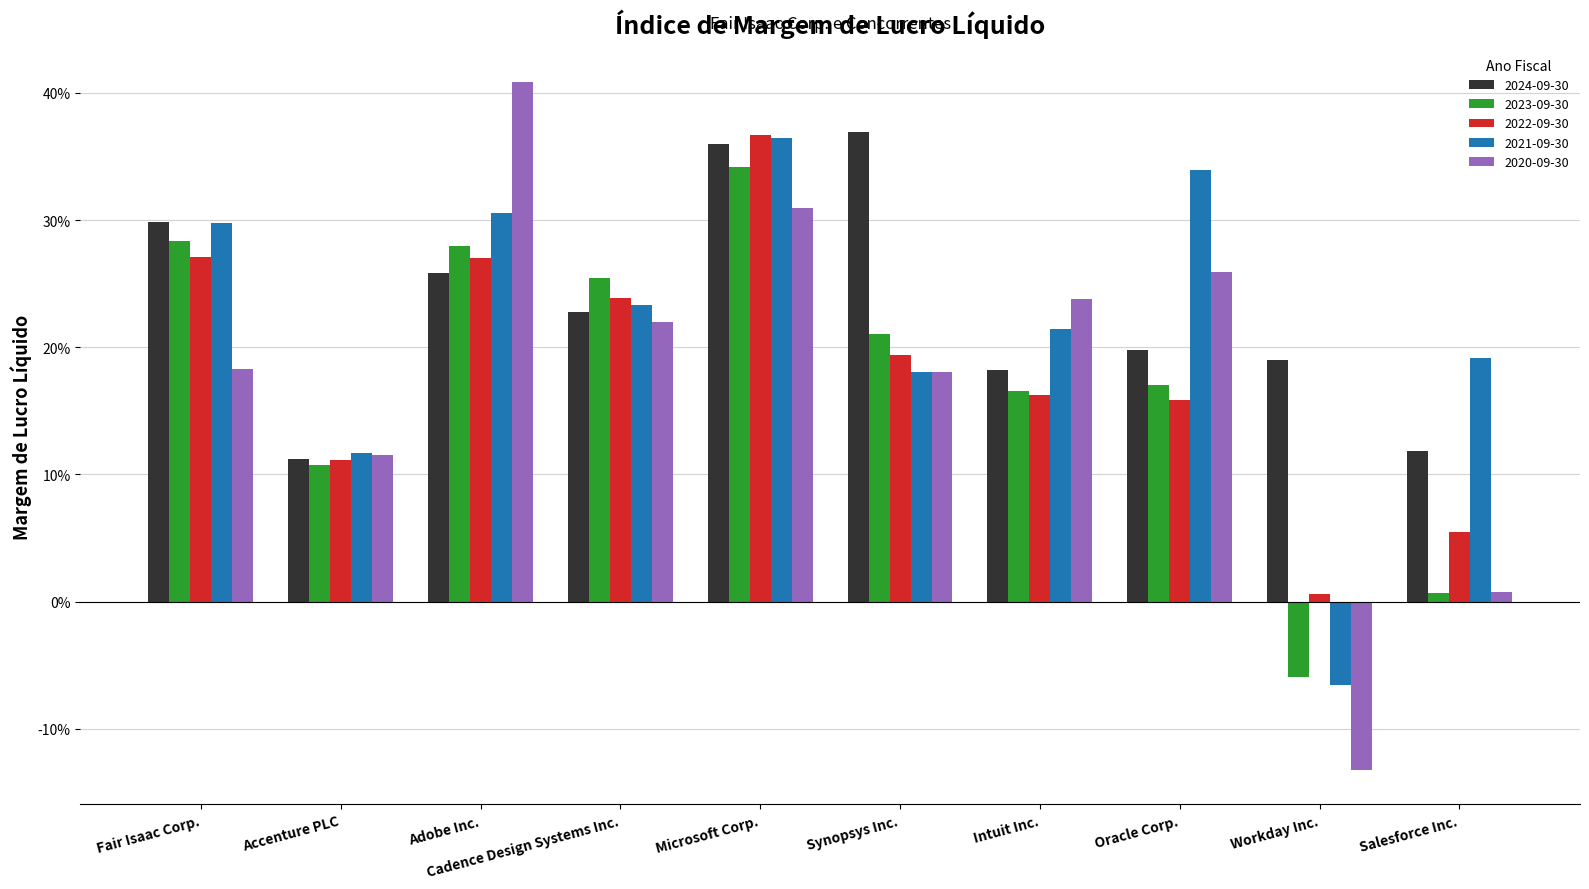

What is the difference between the 2023-09-30 values at Workday Inc. and Oracle Corp.?

0.2